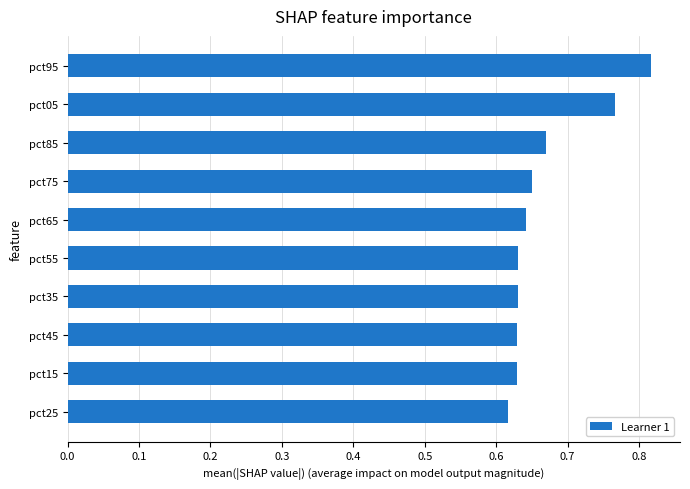

How many bars are there in total?

10